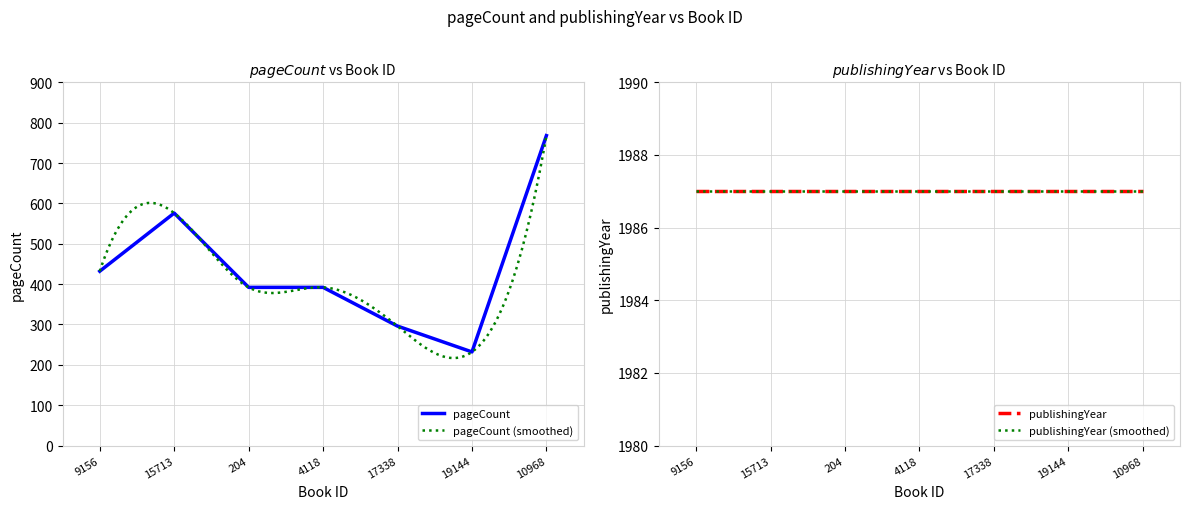

Is this an area chart (filled region under the line)?

No